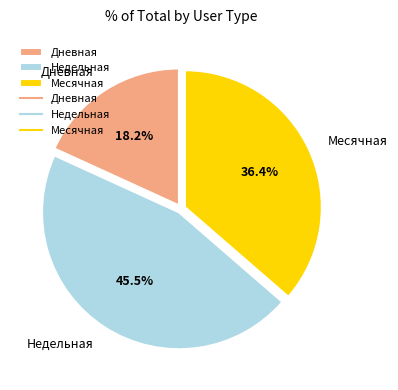

Does Дневная represent more than half of the total?

No